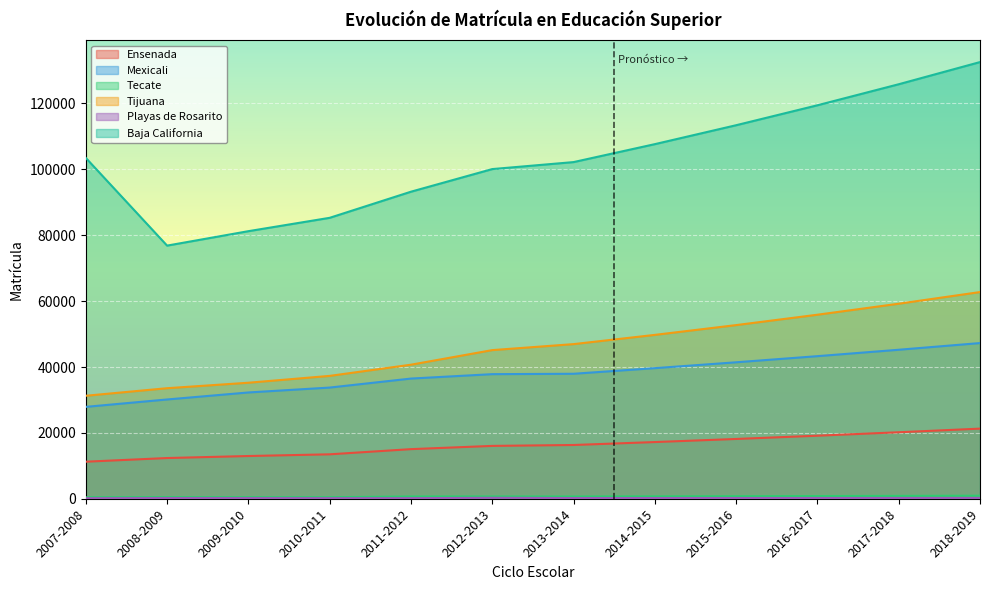

True or false: Tecate and Playas de Rosarito intersect in this chart.

False